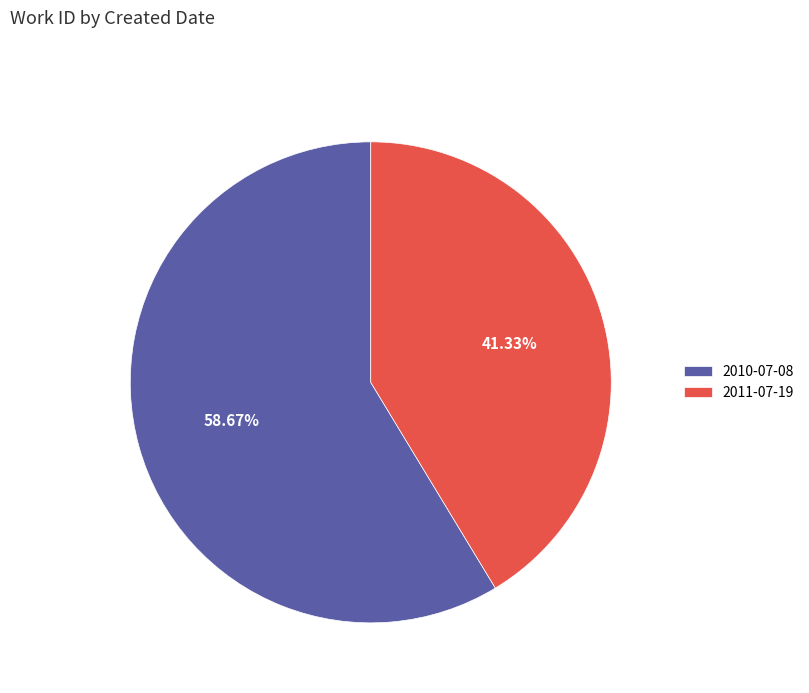

Which has a higher value, 2011-07-19 or 2010-07-08?

2010-07-08